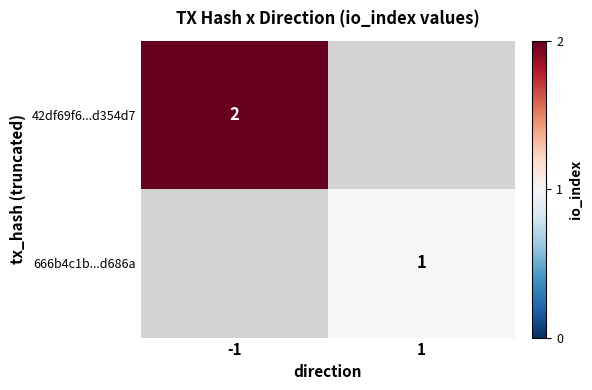

True or false: 42df69f6...d354d7 has a value of 2 at -1.

True